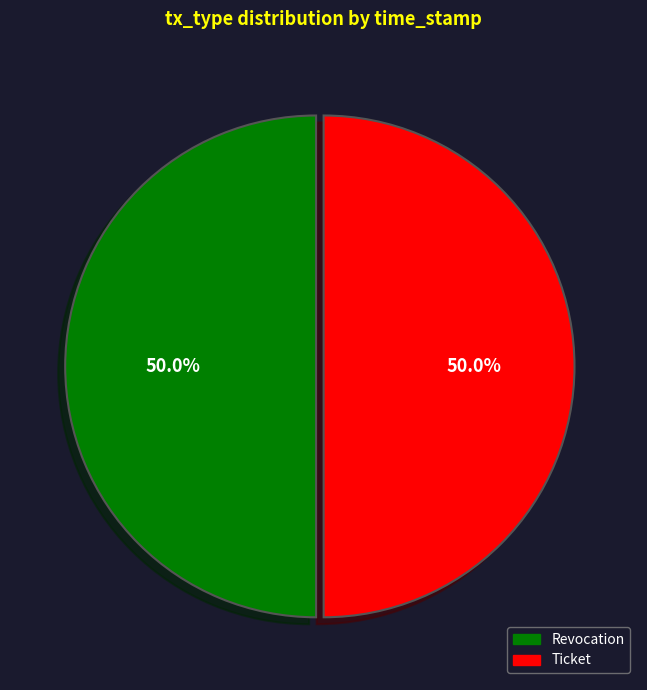

Approximately how many times larger is the value at Revocation compared to Ticket?

1.0